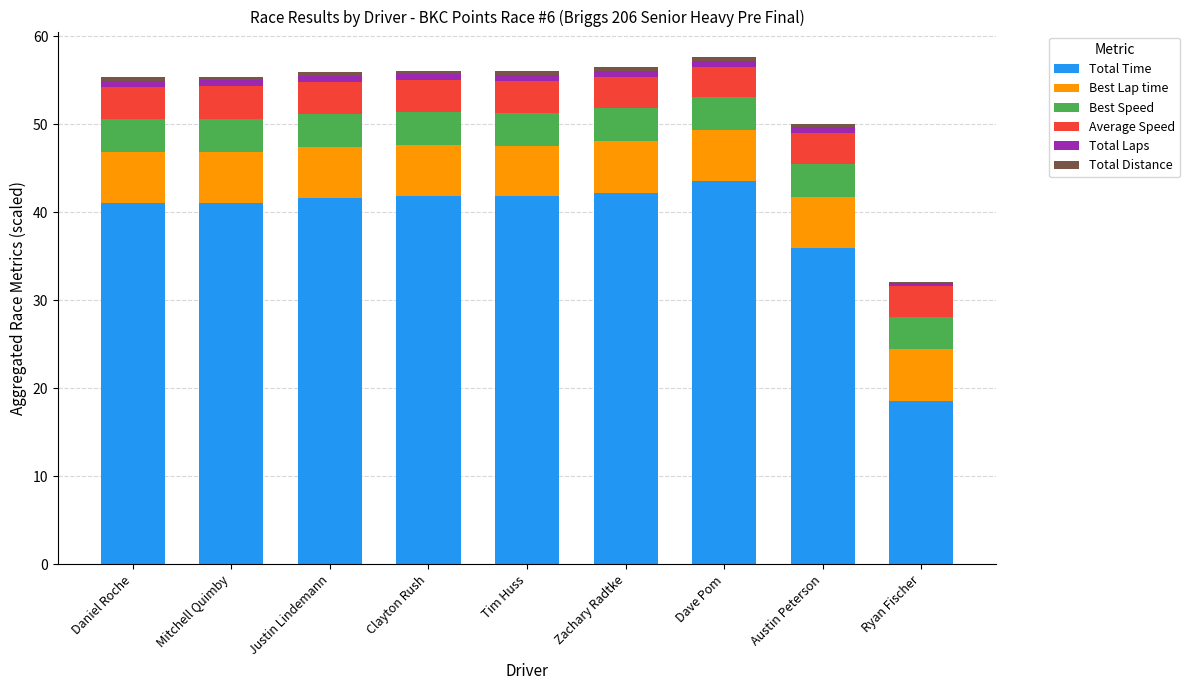

What is the maximum value for Total Time?

43.5